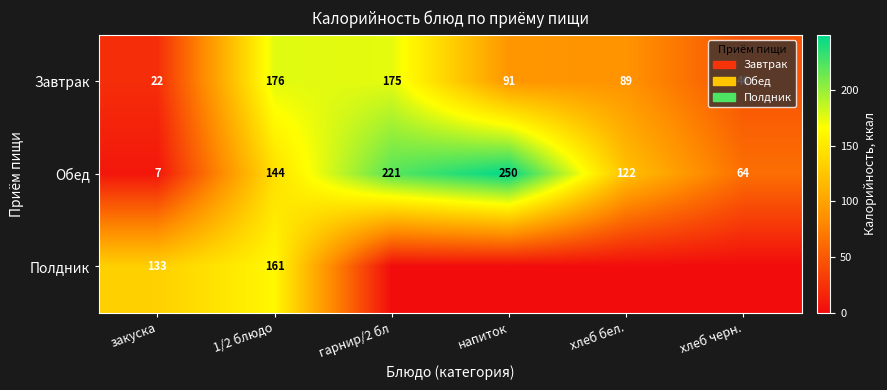

What is the difference between the maximum and minimum values in the Обед series?

243